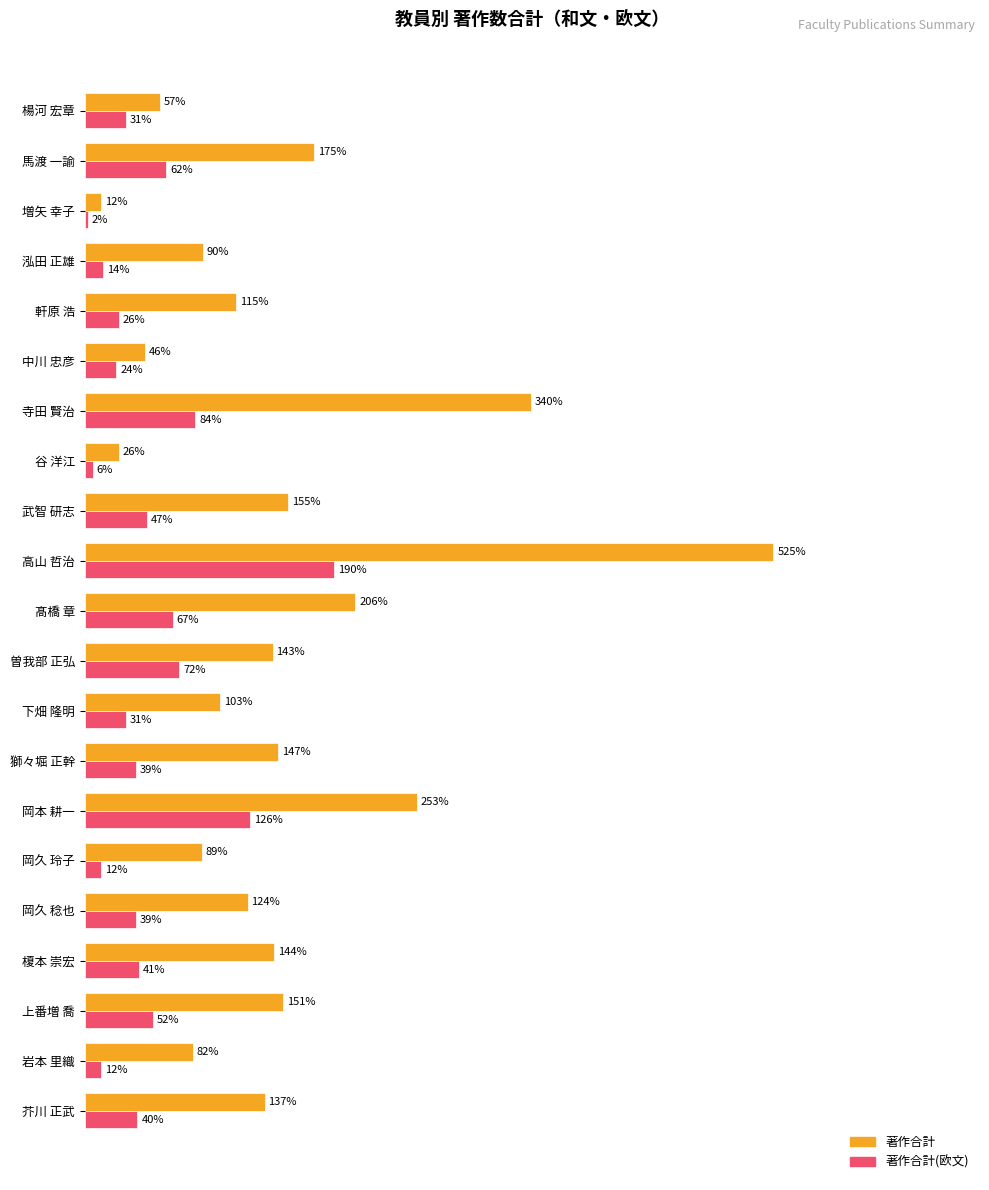

Is the value of 著作合計(欧文) at 増矢 幸子 greater than the value of 著作合計 at 寺田 賢治?

No